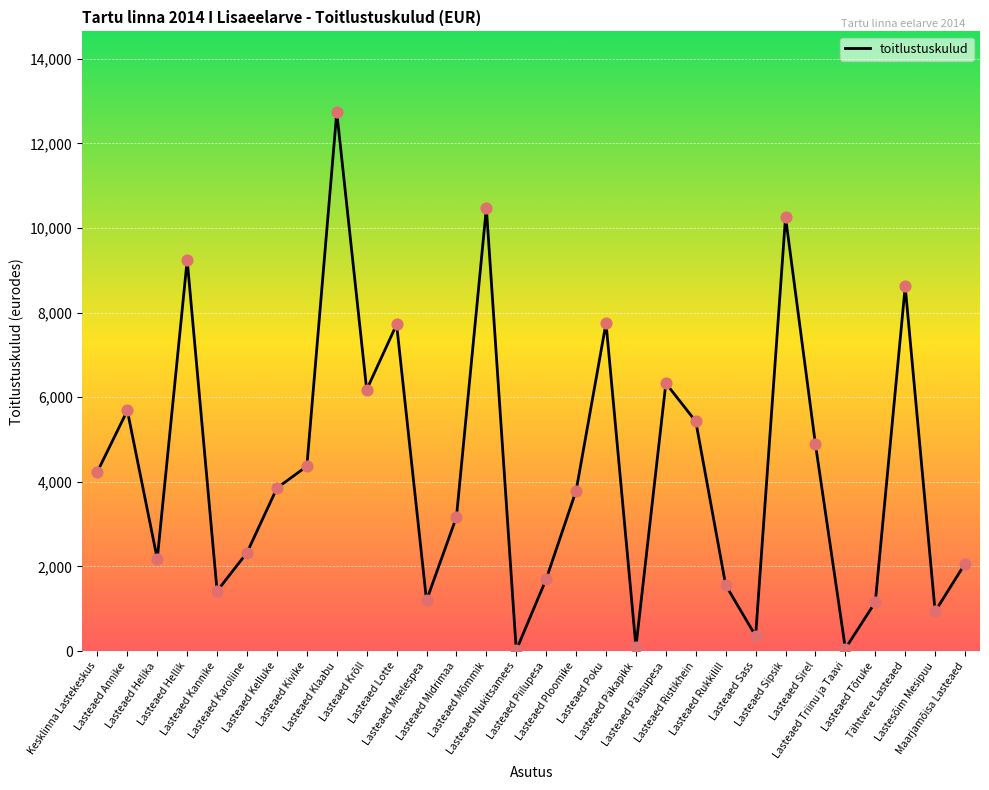

Between Lasteaed Meelespea and Lasteaed Krõll, which is larger?

Lasteaed Krõll